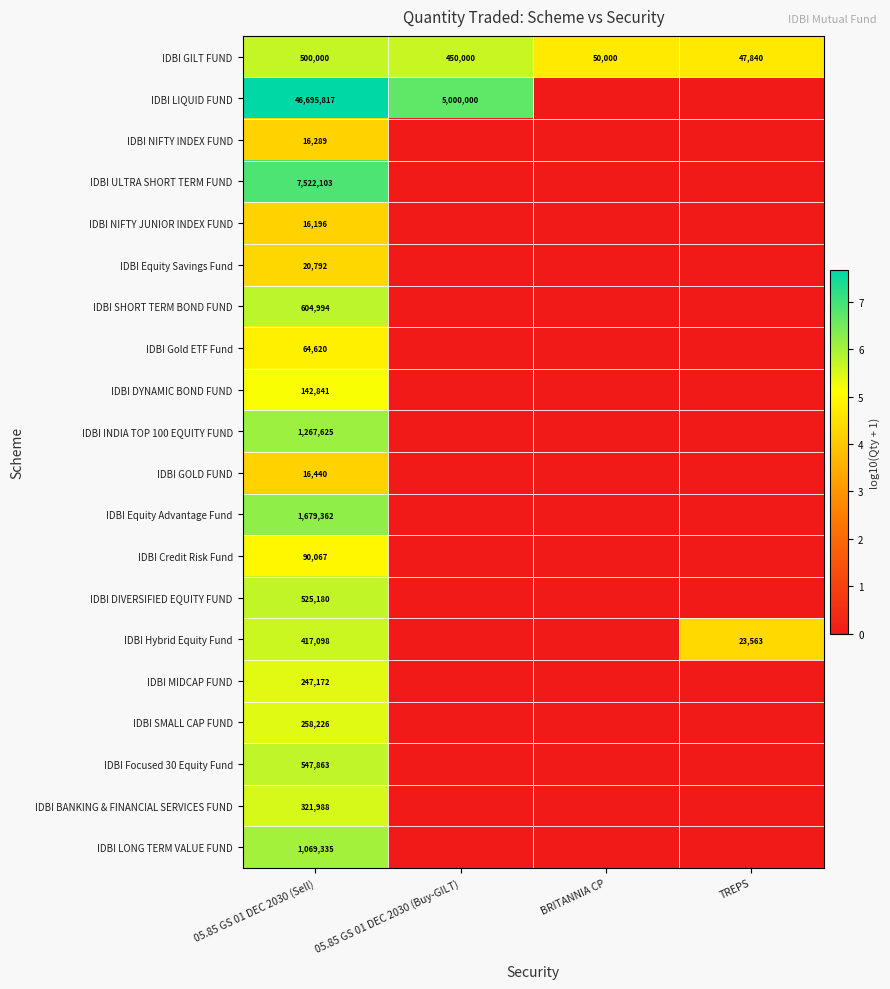

Is it true that IDBI SHORT TERM BOND FUND equals 604994 at 05.85 GS 01 DEC 2030 (Sell)?

True